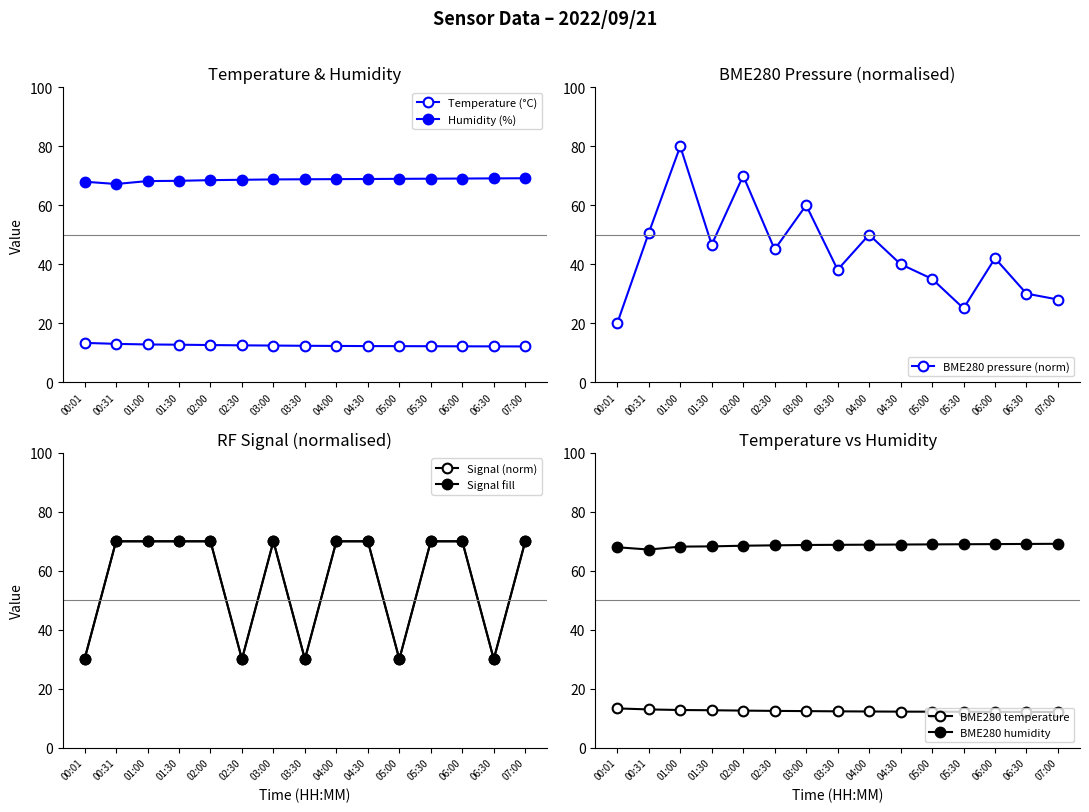

What is the total value across all series at 01:30?

197.5